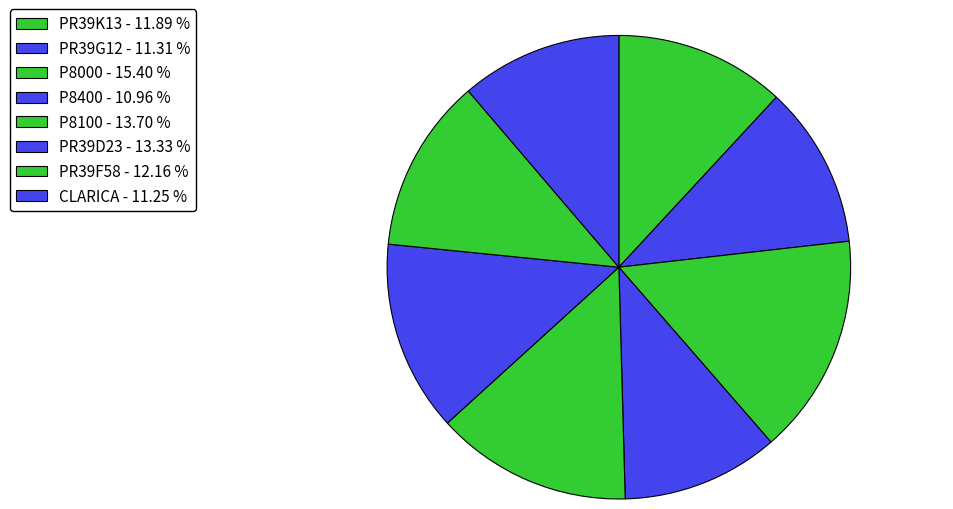

True or false: P8400 accounts for 4% of the total.

False